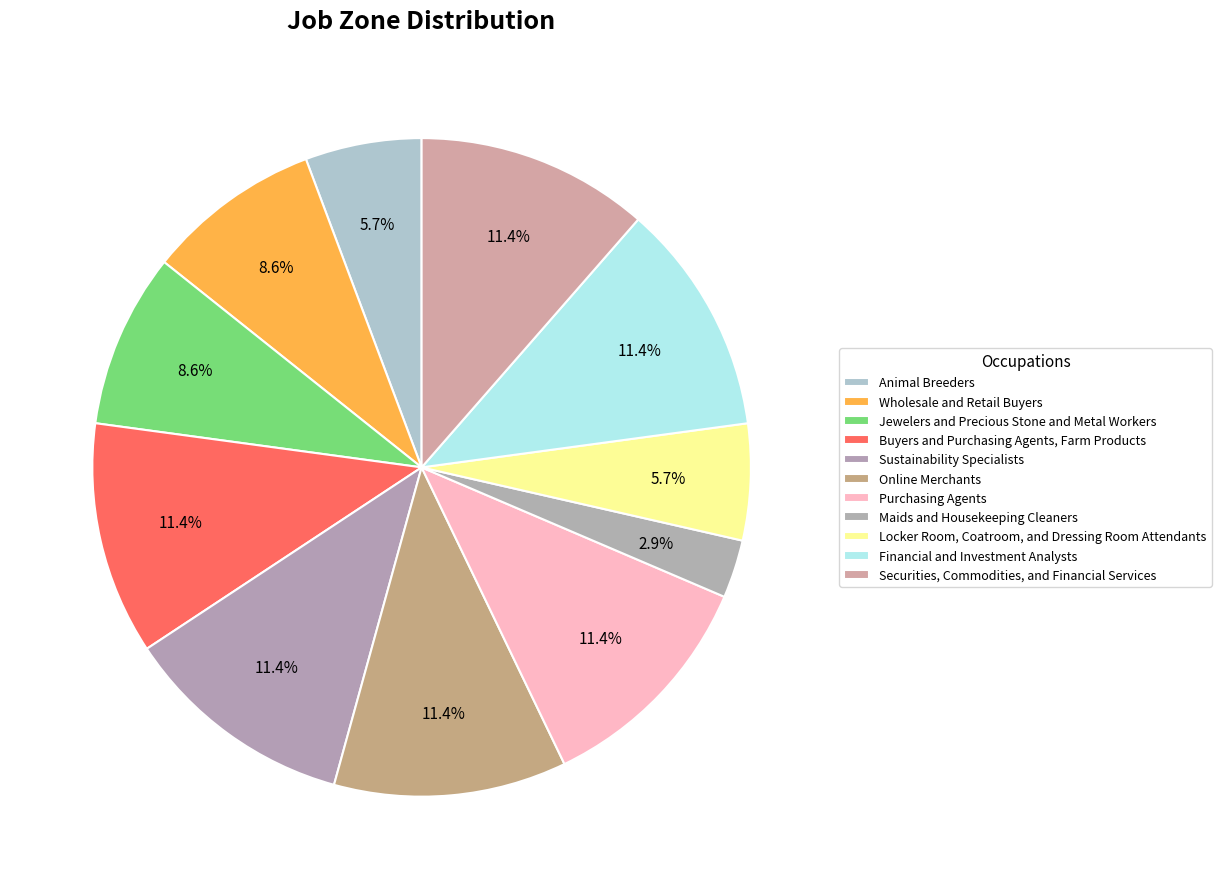

To the nearest percent, what portion does Securities, Commodities, and Financial Services represent?

11%